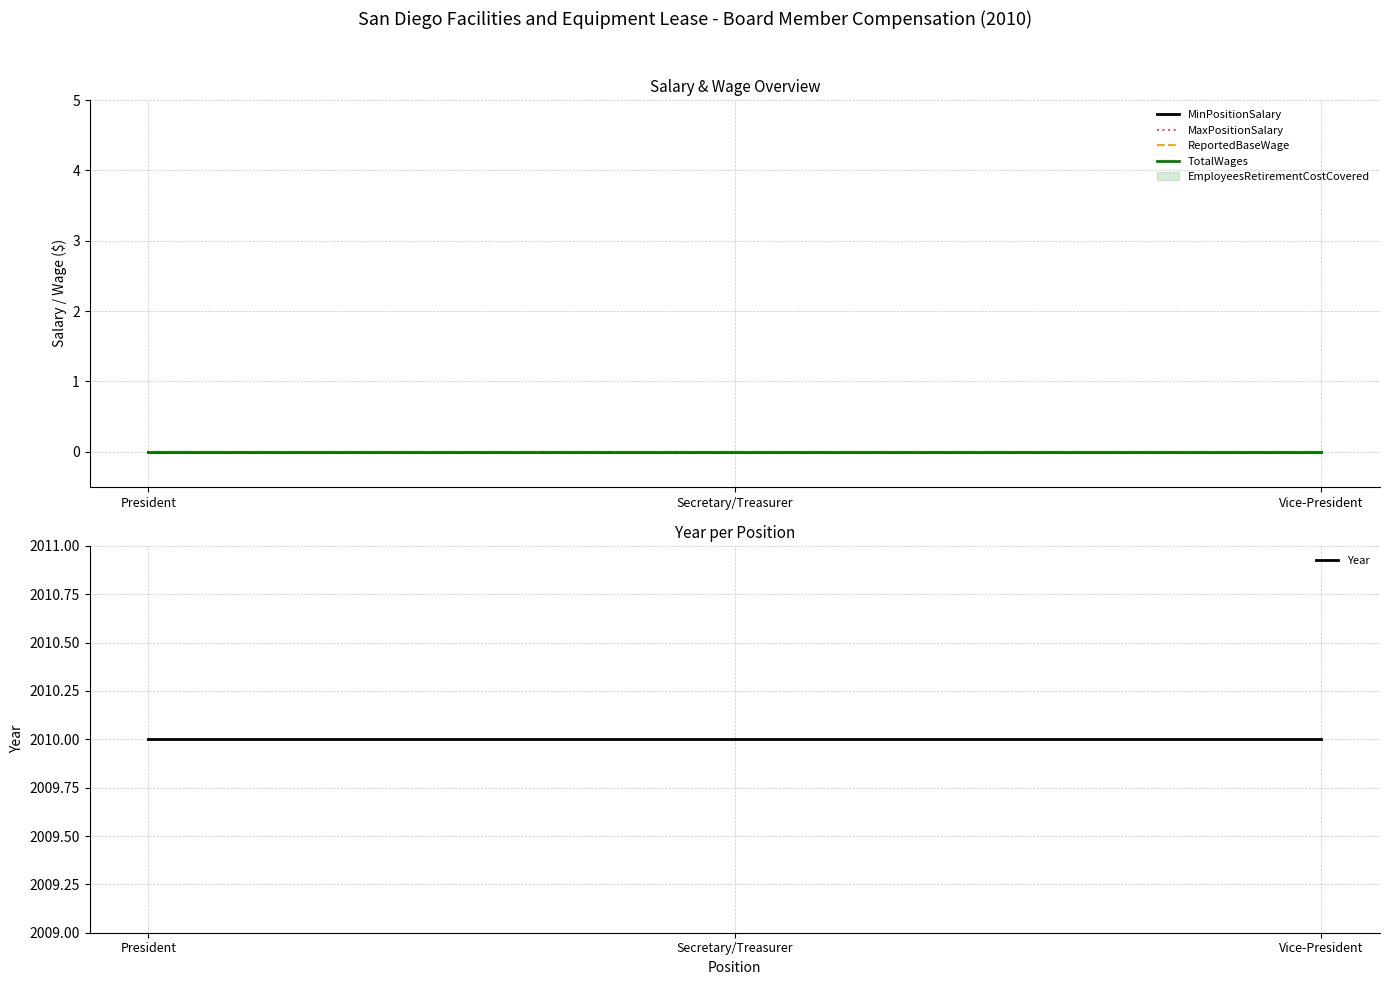

Reading right to left, extract all data points from this chart.

MinPositionSalary: Vice-President=0	Secretary/Treasurer=0	President=0
MaxPositionSalary: Vice-President=0	Secretary/Treasurer=0	President=0
ReportedBaseWage: Vice-President=0	Secretary/Treasurer=0	President=0
TotalWages: Vice-President=0	Secretary/Treasurer=0	President=0
Year: Vice-President=2010	Secretary/Treasurer=2010	President=2010